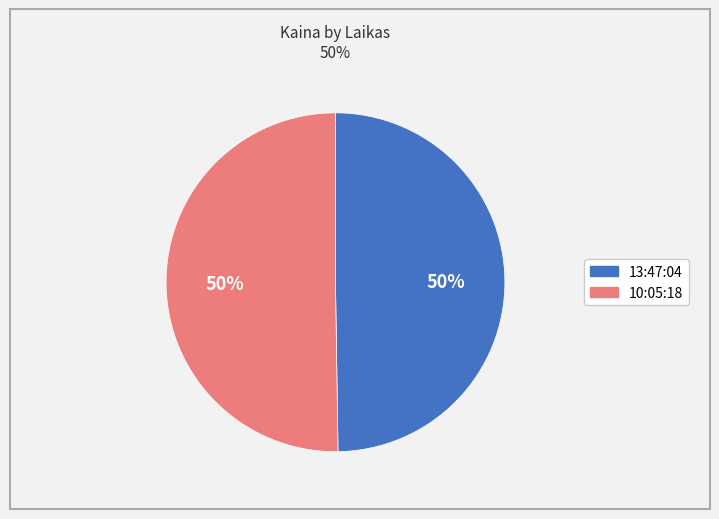

How many slices are in this pie chart?

2